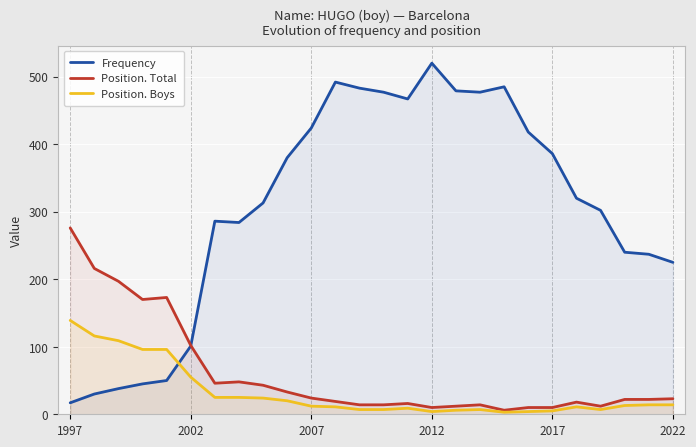

Where is the first local minimum for Frequency?

7